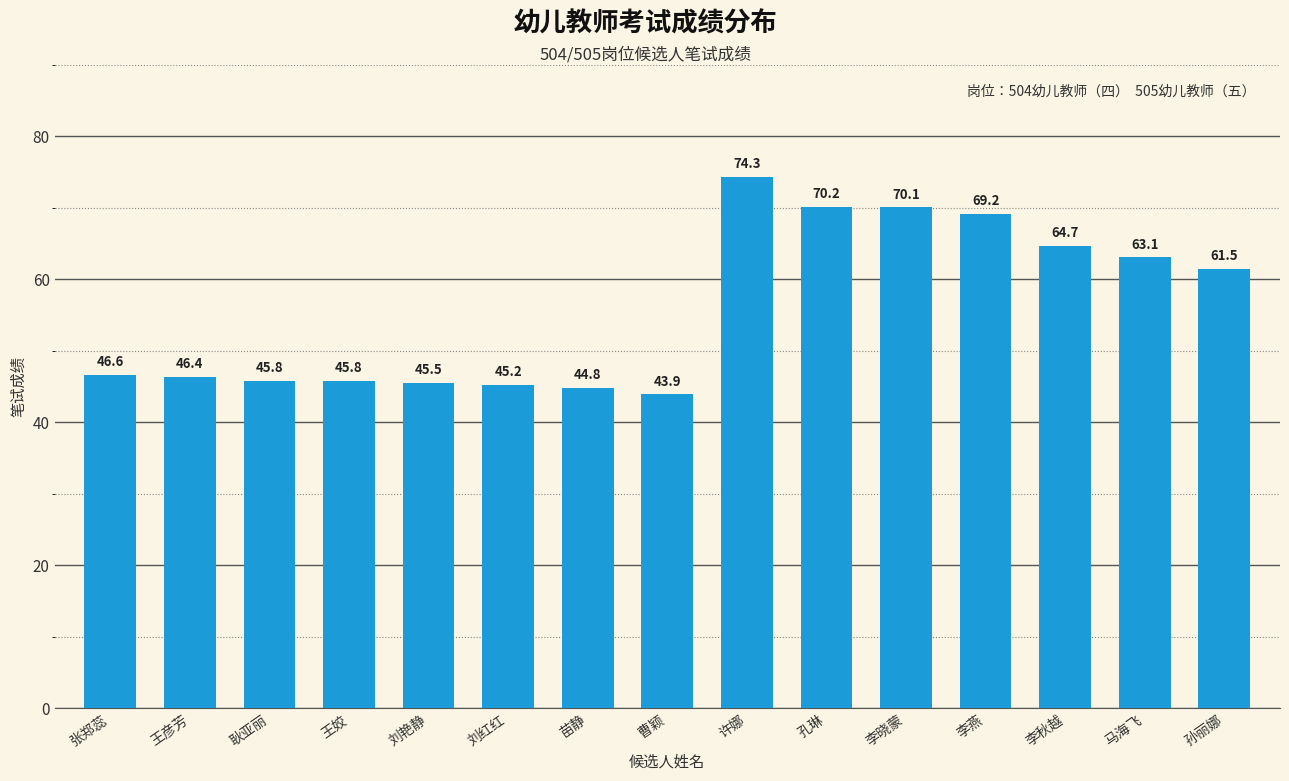

Are the bars grouped side by side (vs. stacked)?

No